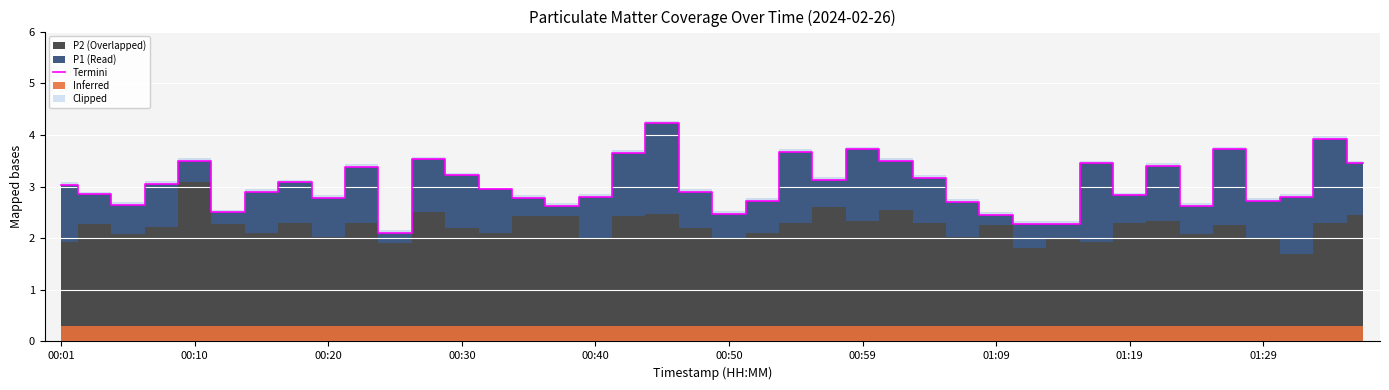

True or false: Termini has a value of 1.5 at 01:09.

False